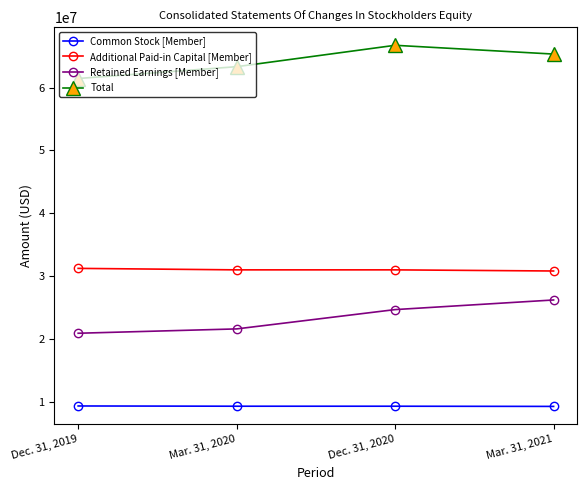

What are all the series names shown in the legend?

Common Stock [Member], Additional Paid-in Capital [Member], Retained Earnings [Member], Total